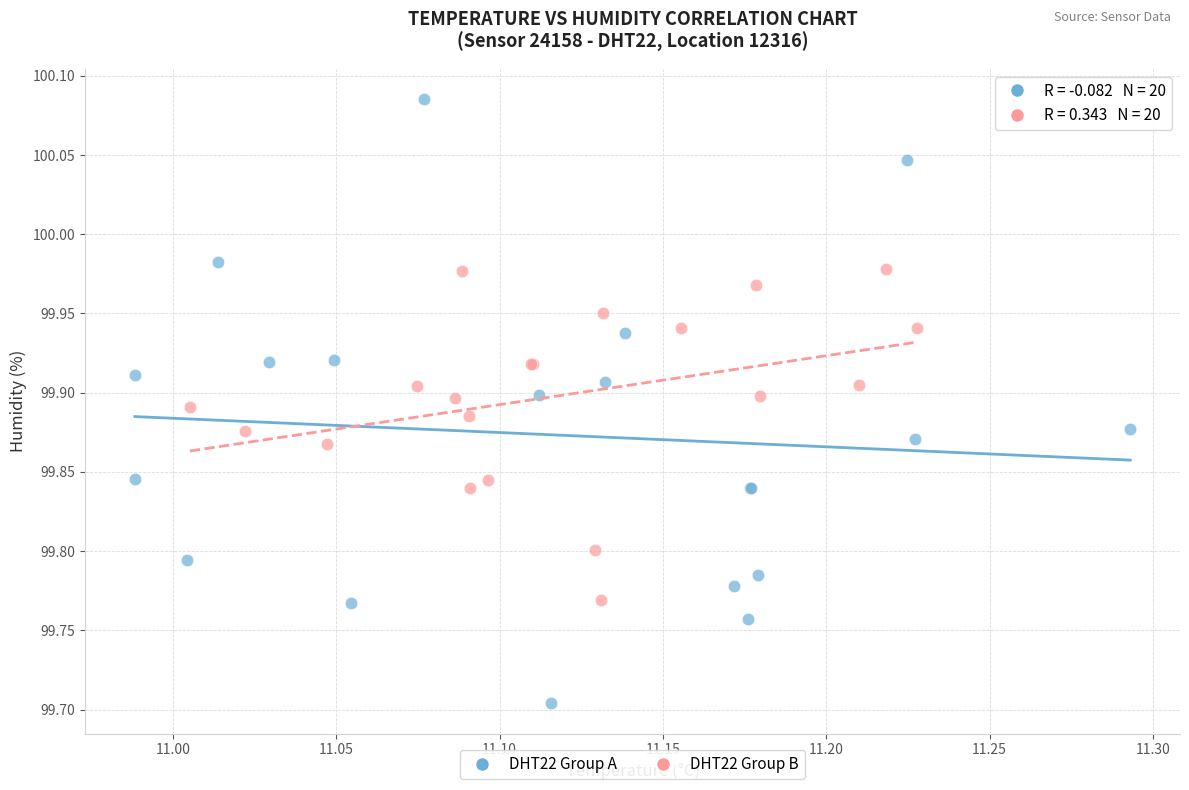

Which series reaches the minimum Y coordinate?

DHT22 Group A